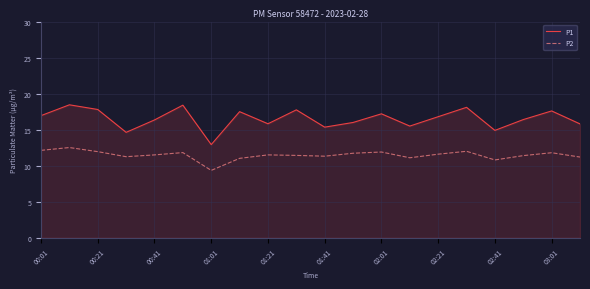

Rank the series by their average value, from highest to lowest.

P1, P2